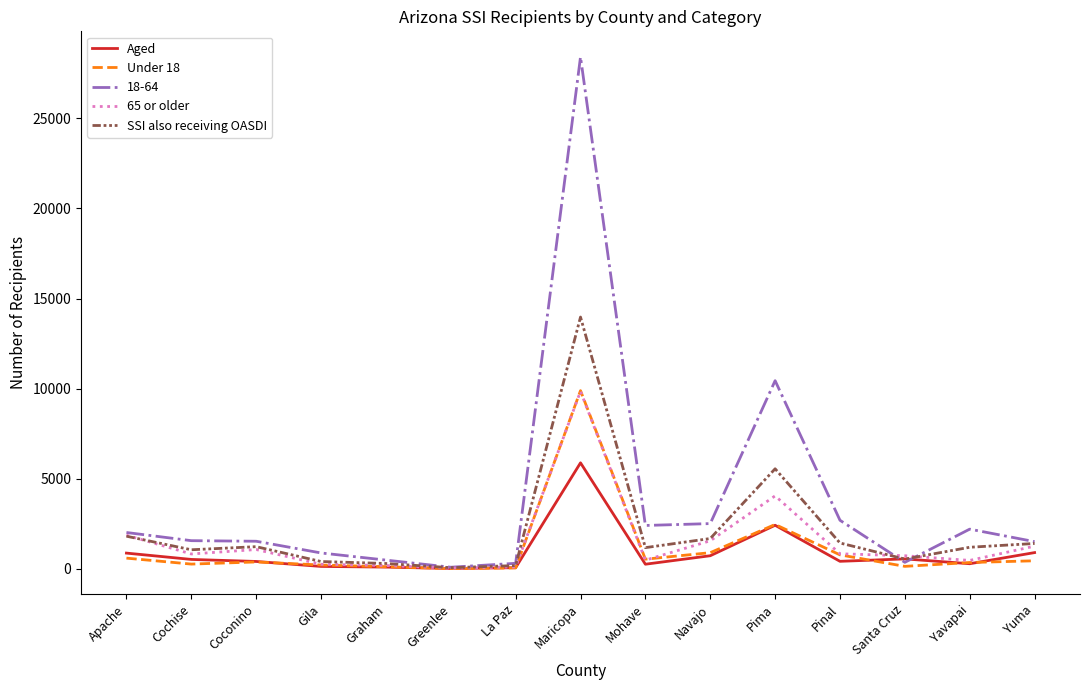

At which category does the chart reach its peak across all series?

Maricopa